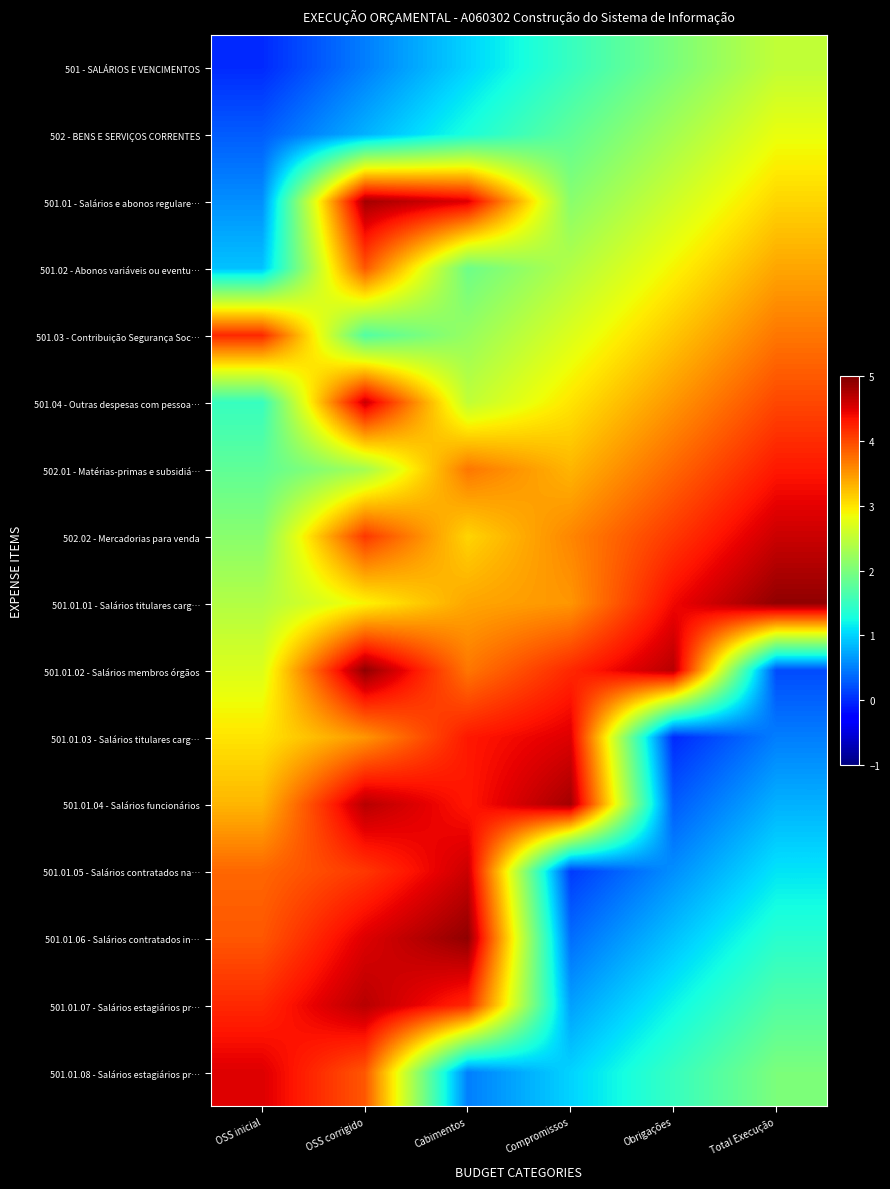

Rank the series by their maximum value, from lowest to highest.

501 - SALÁRIOS E VENCIMENTOS, 502 - BENS E SERVIÇOS CORRENTES, 501.02 - Abonos variáveis ou eventu…, 501.03 - Contribuição Segurança Soc…, 502.01 - Matérias-primas e subsidiá…, 501.01.03 - Salários titulares carg…, 501.01.08 - Salários estagiários pr…, 501.04 - Outras despesas com pessoa…, 502.02 - Mercadorias para venda, 501.01.05 - Salários contratados na…, 501.01.07 - Salários estagiários pr…, 501.01 - Salários e abonos regulare…, 501.01.04 - Salários funcionários, 501.01.01 - Salários titulares carg…, 501.01.02 - Salários membros órgãos, 501.01.06 - Salários contratados in…